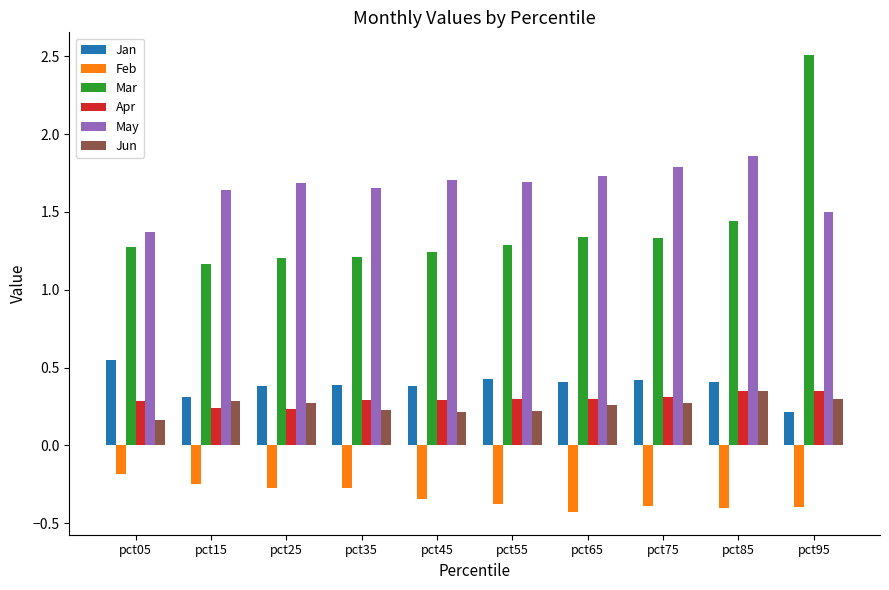

The value of Feb at pct65 is -0.4. True or false?

True